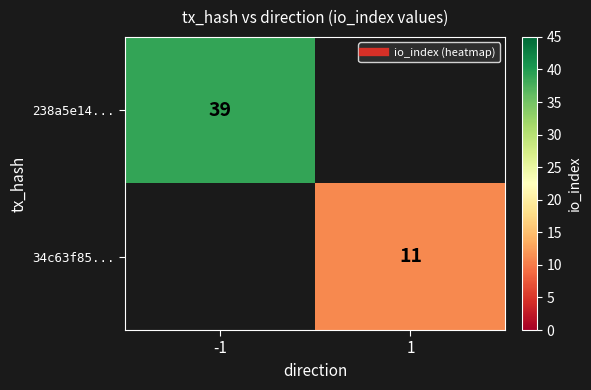

Count the number of categories in the chart.

2